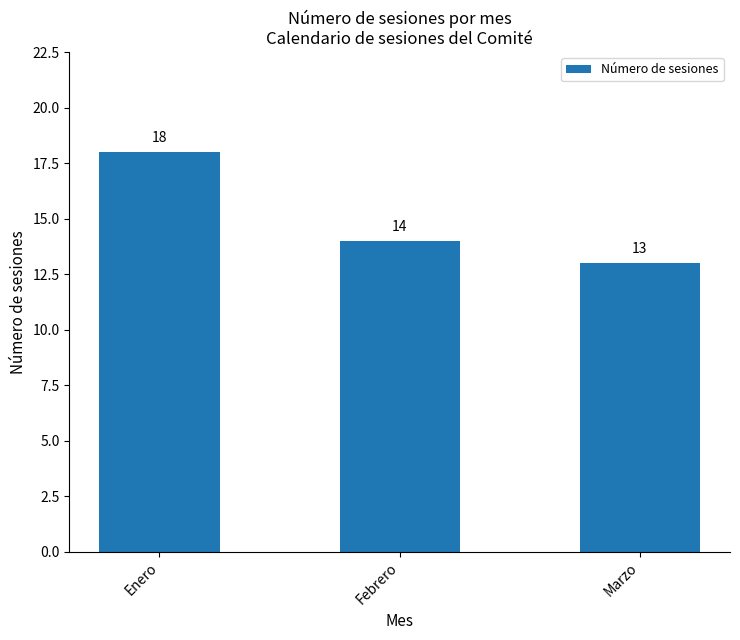

How many data points are less than 14?

1